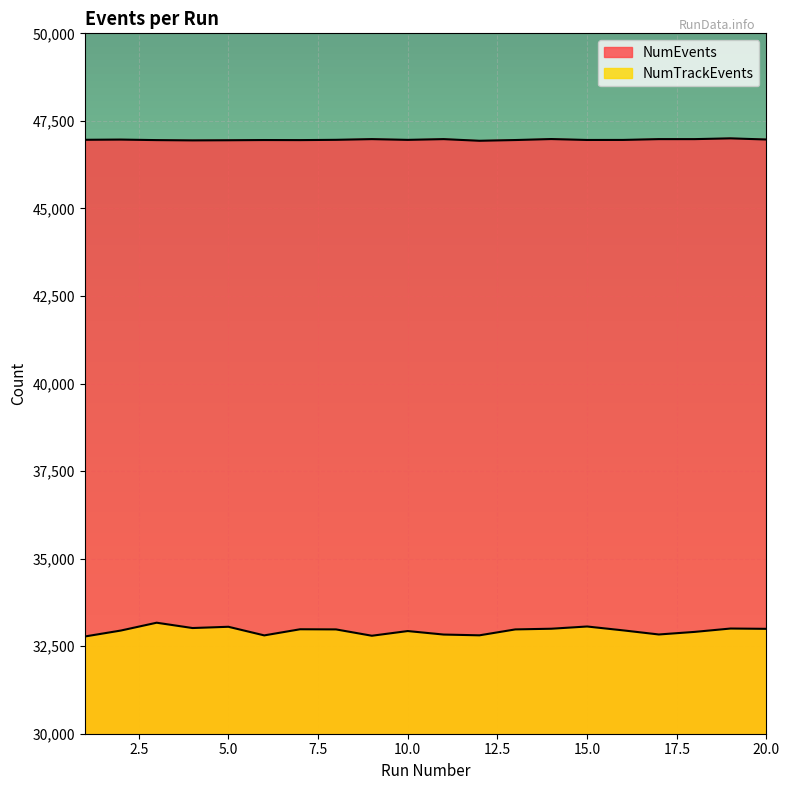

What is the difference between the second highest and second lowest values in the NumEvents series?

38